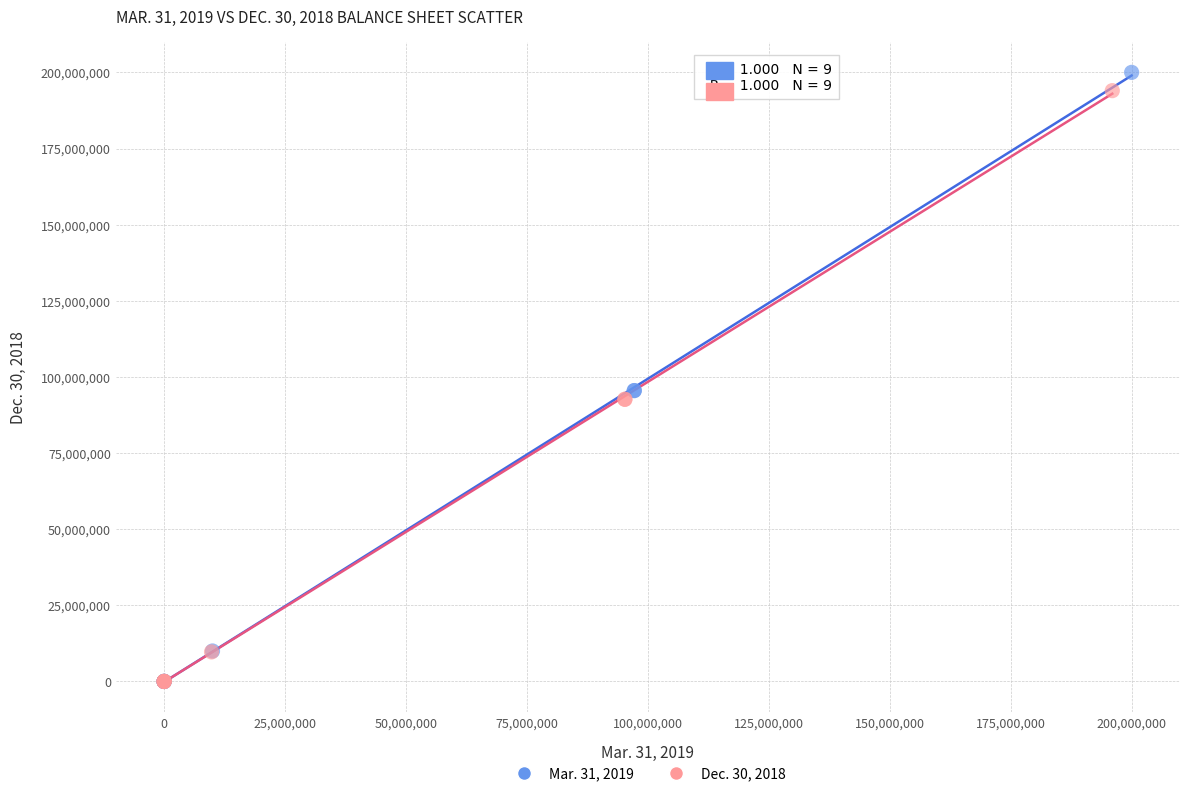

What are all the series names shown in the legend?

Mar. 31, 2019, Dec. 30, 2018